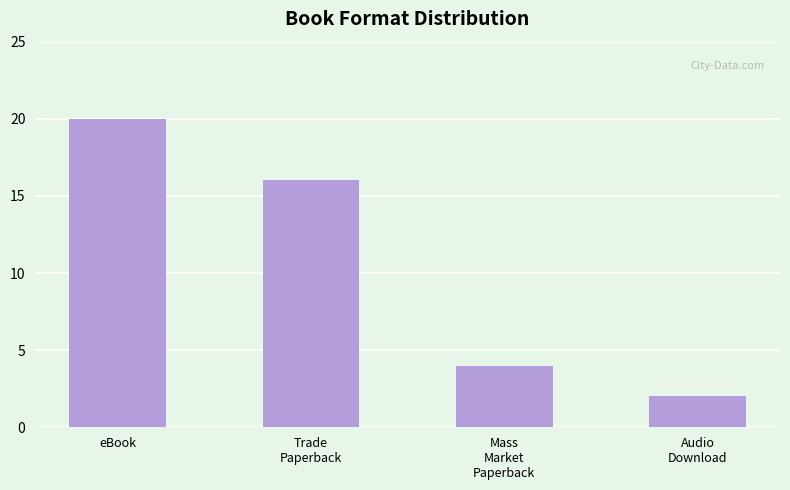

The value at Mass
Market
Paperback is 1. True or false?

False